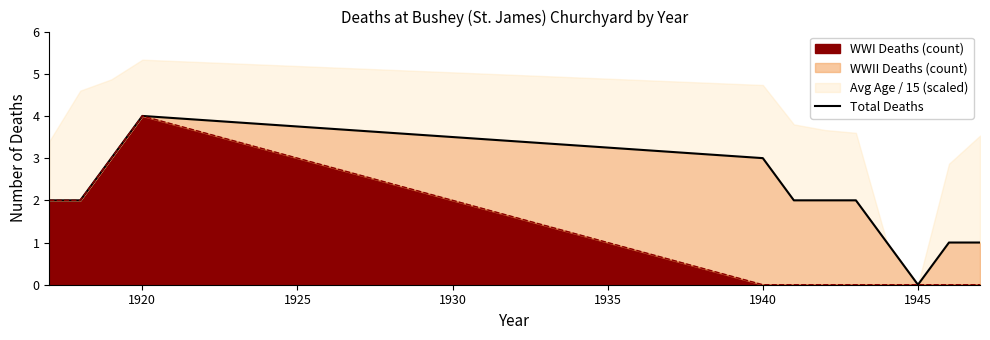

How many interior local peaks (higher than both neighbors) does the data have?

1